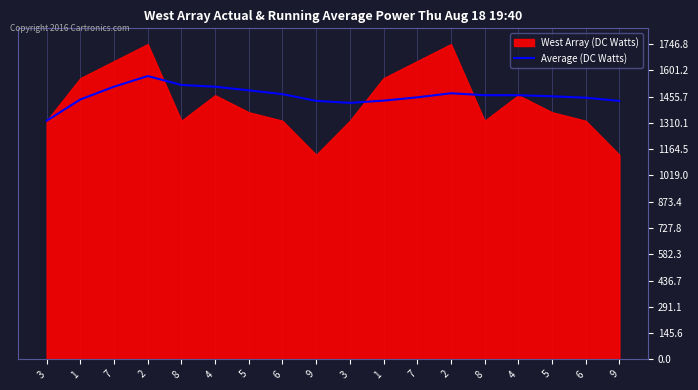

The value at 5 is 1457.6. True or false?

True